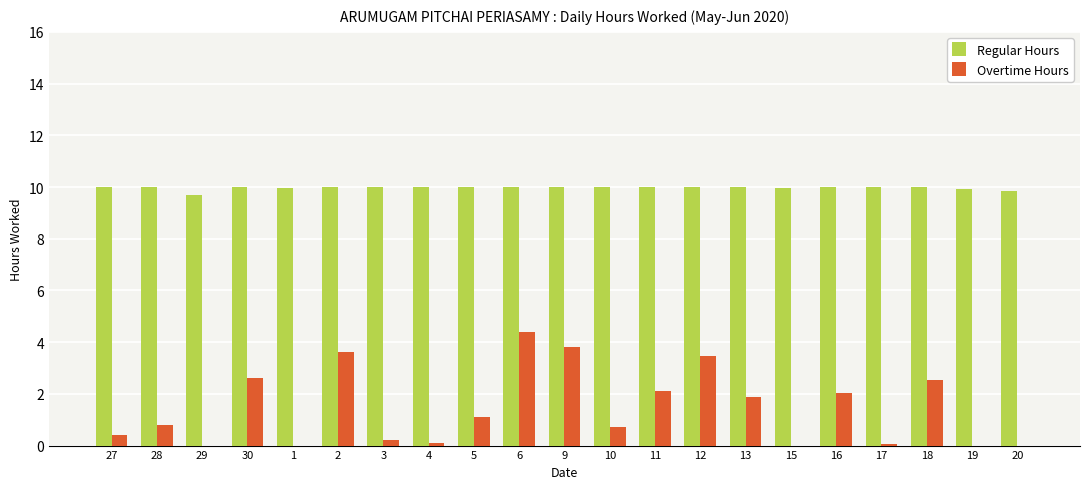

How many categories are shown in the chart?

21